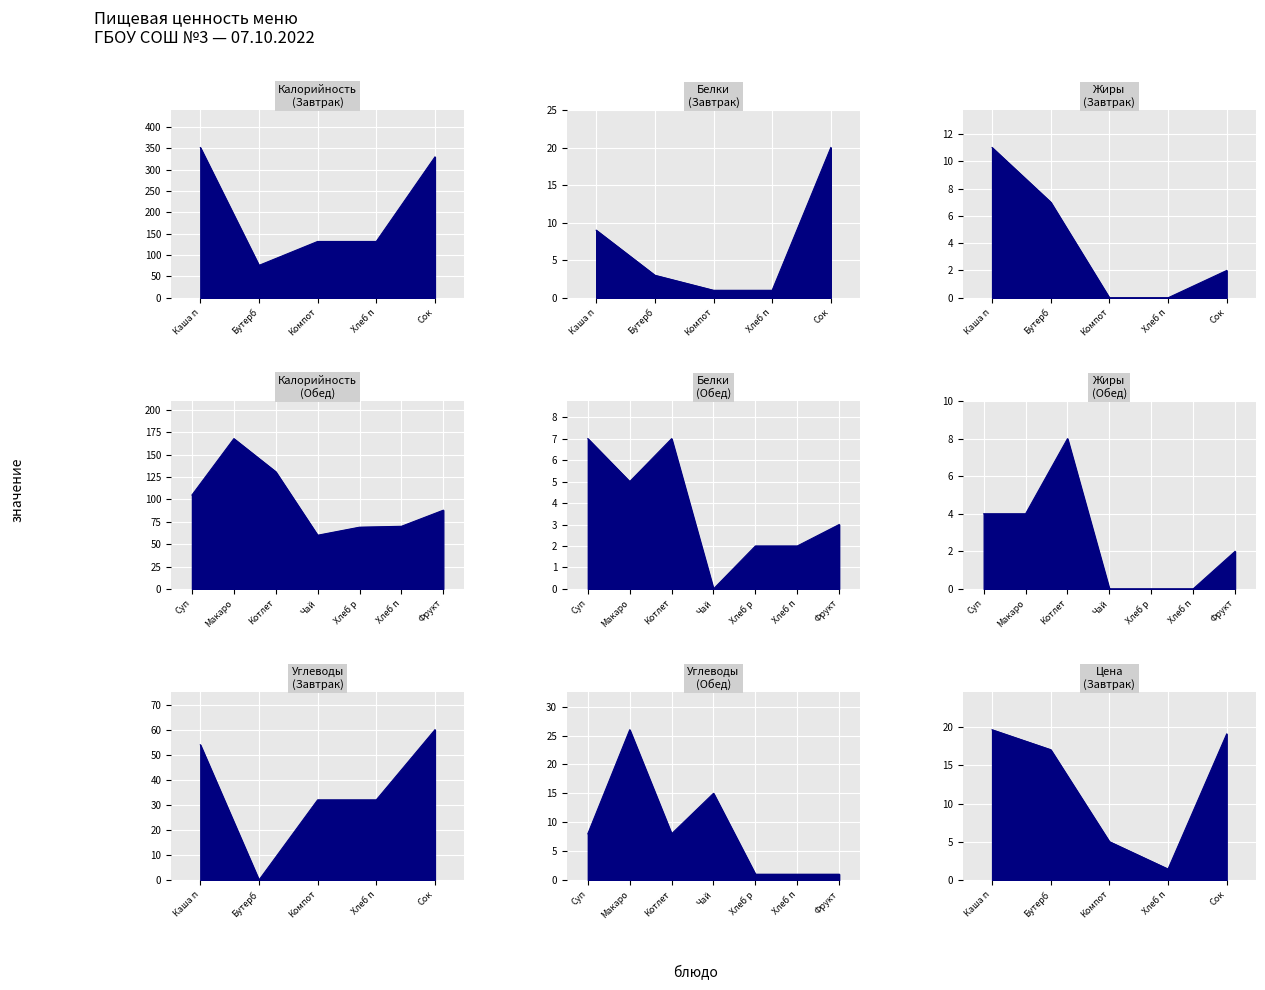

Which has a higher value, Хлеб п or Каша п?

Каша п